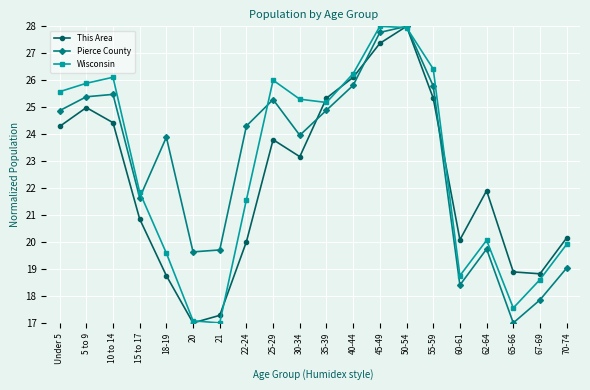

How many interior local peaks does the Pierce County series have?

5